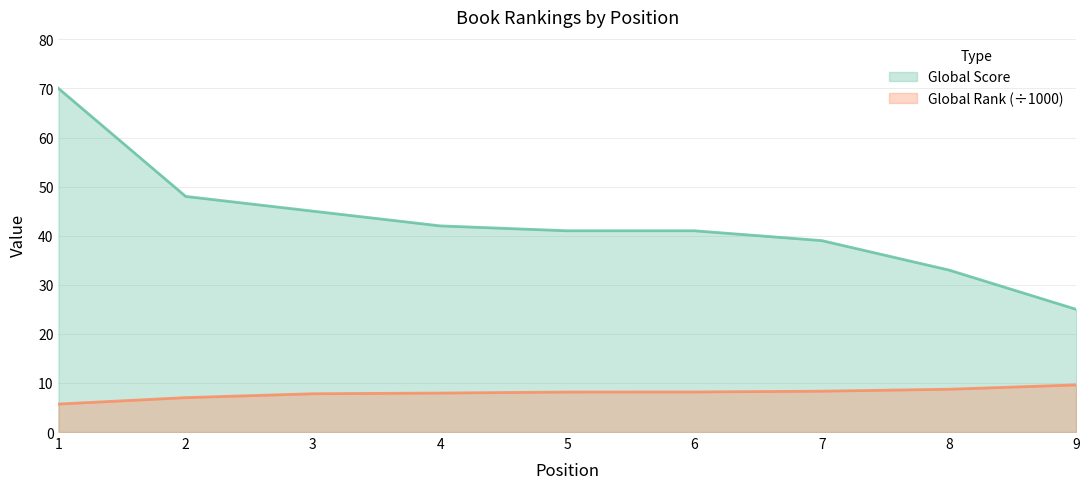

What is the difference between the second highest and minimum values in the Global Score series?

23.0